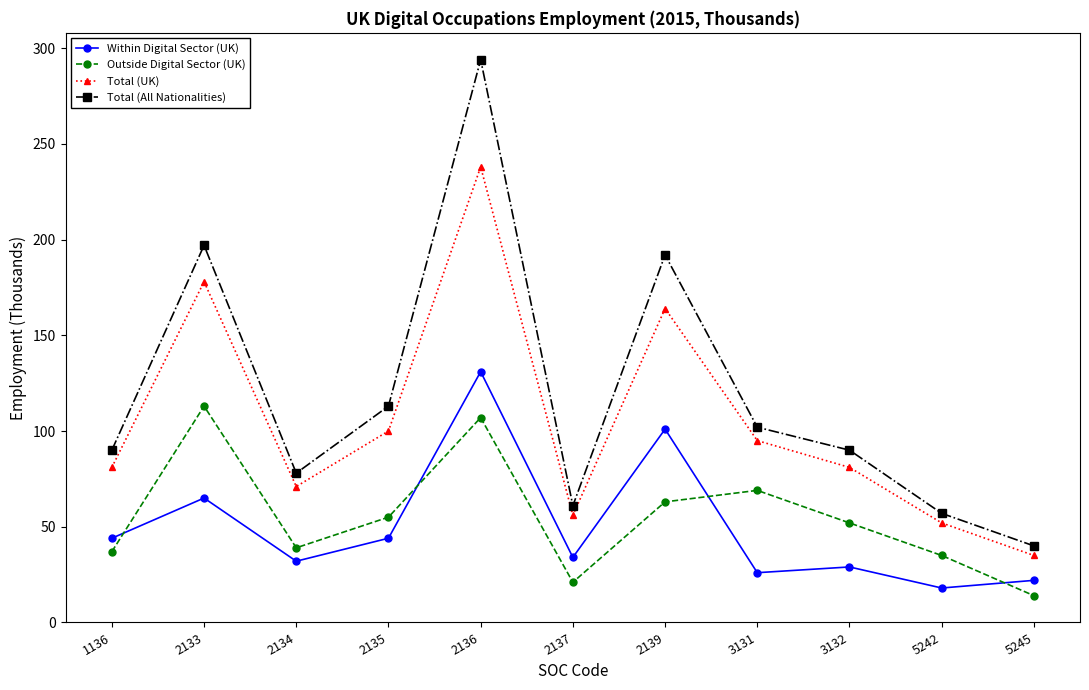

The value of Outside Digital Sector (UK) at 2139 is 32. True or false?

False